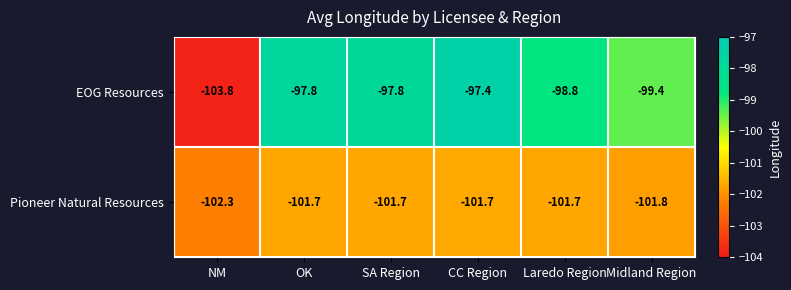

At which label is Pioneer Natural Resources closest to -102?

Midland Region